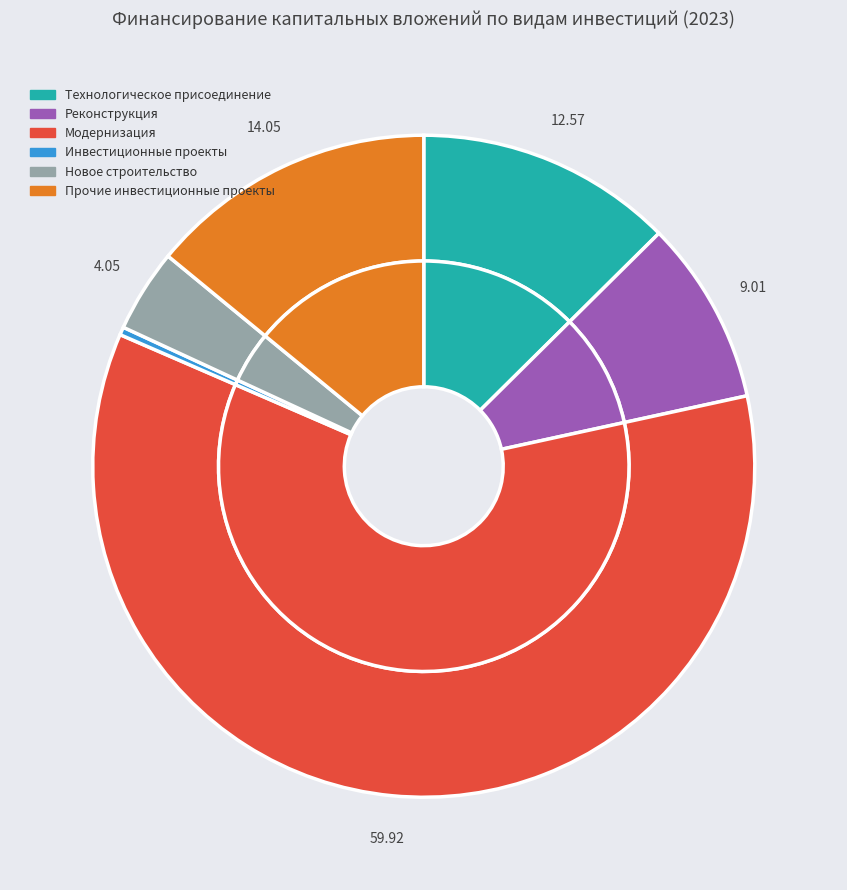

Which slice represents more than half of the pie?

Модернизация